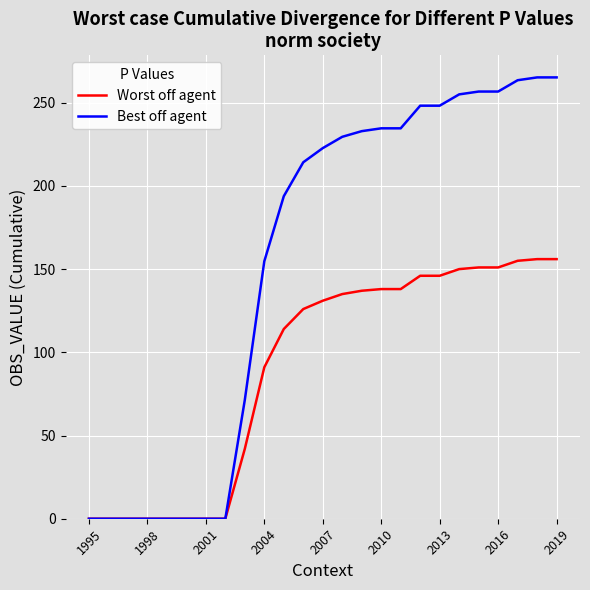

Rank the series by their average value, from lowest to highest.

Worst off agent, Best off agent